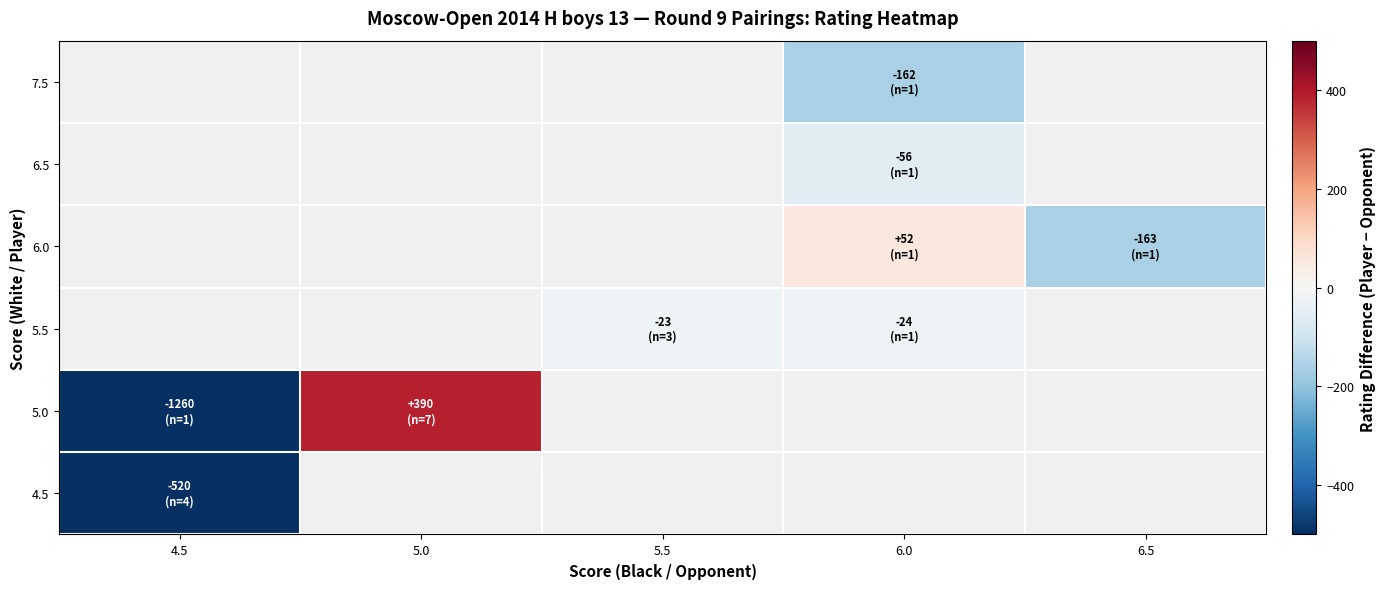

At which category does the chart reach its minimum across all series?

4.5